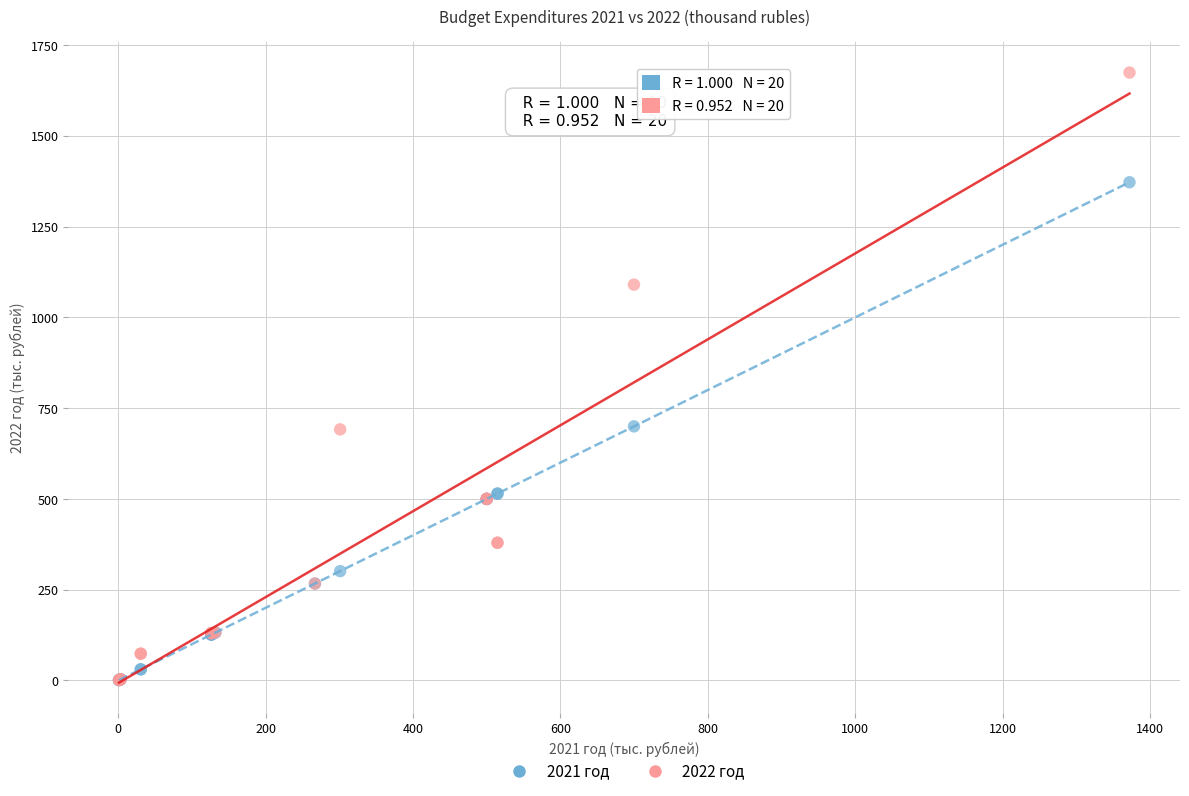

Which series has the largest Y range (max minus min)?

2022 год